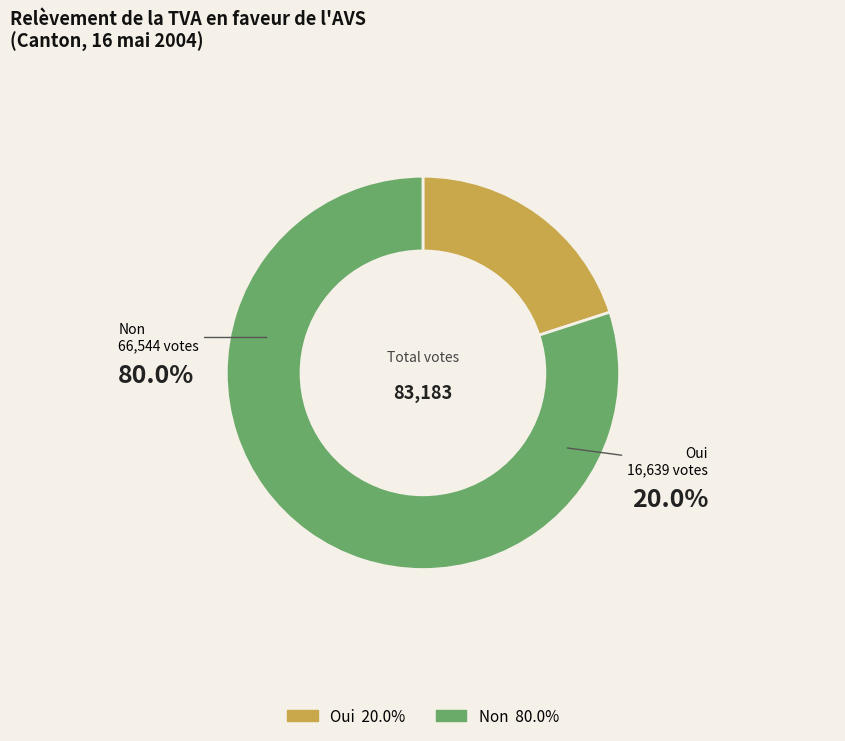

Which has a higher value, Oui or Non?

Non